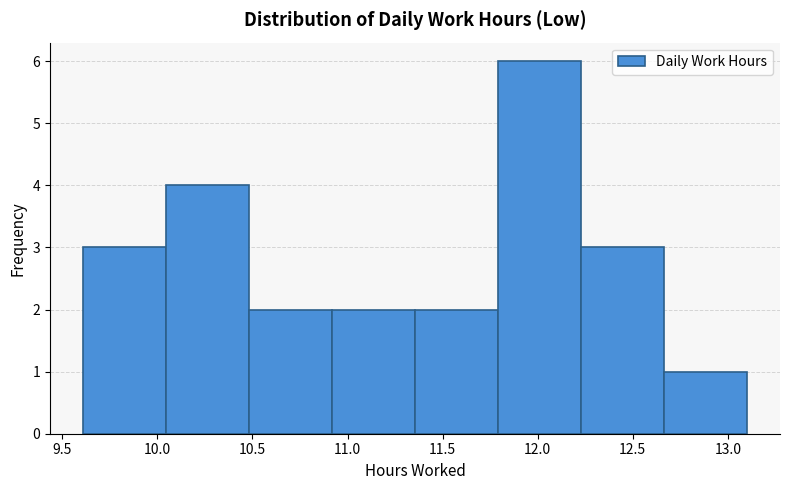

Over which range of the x-axis is the bar tallest?

11.80 to 12.25